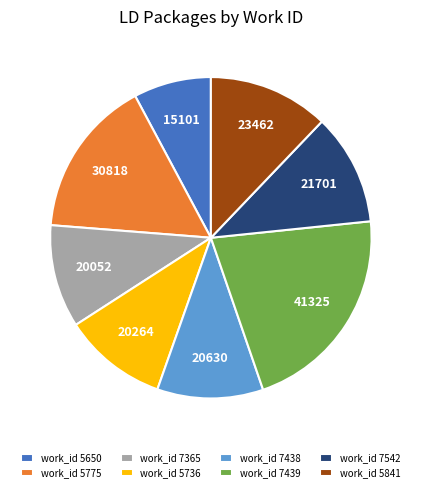

What is the smallest slice in the pie chart?

work_id 5650